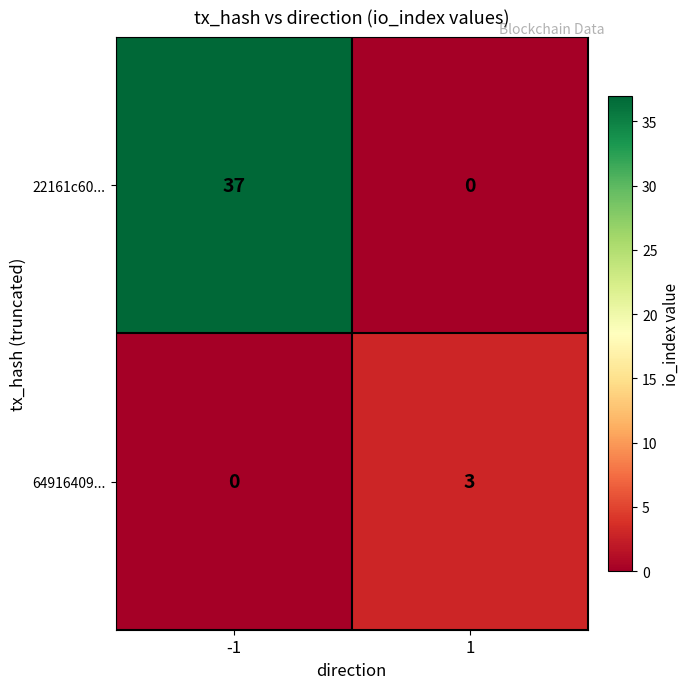

What is the greatest value displayed?

37